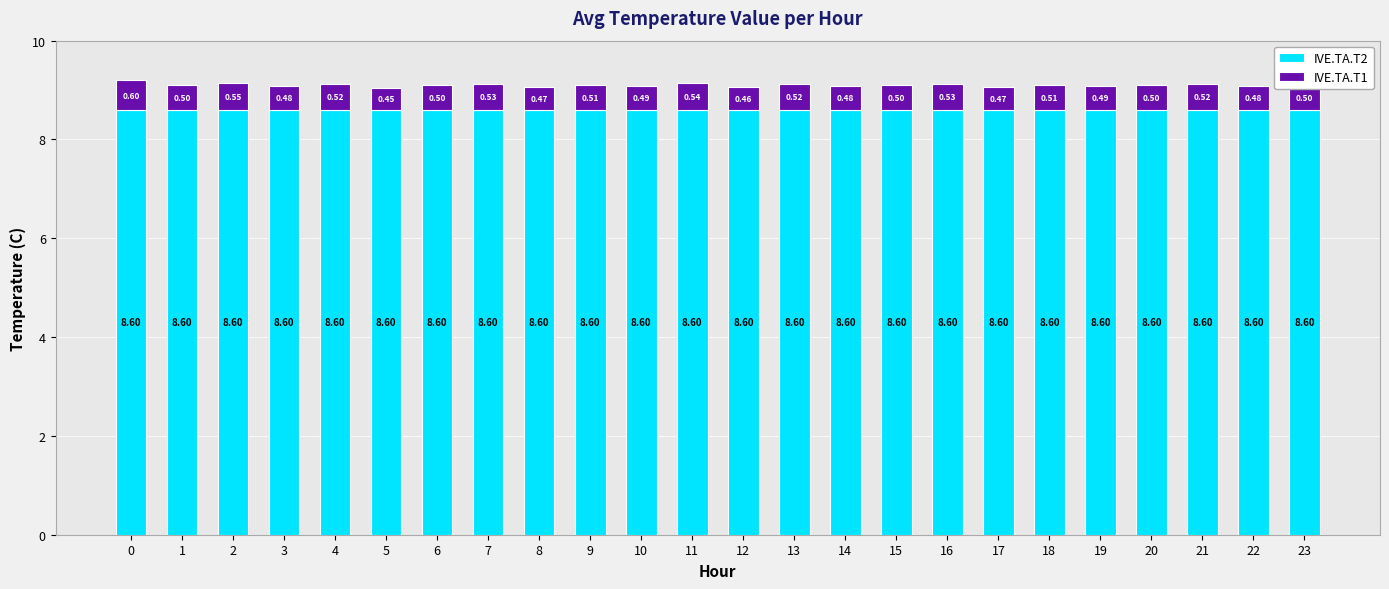

What is the sum of all IVE.TA.T2 values?

206.4